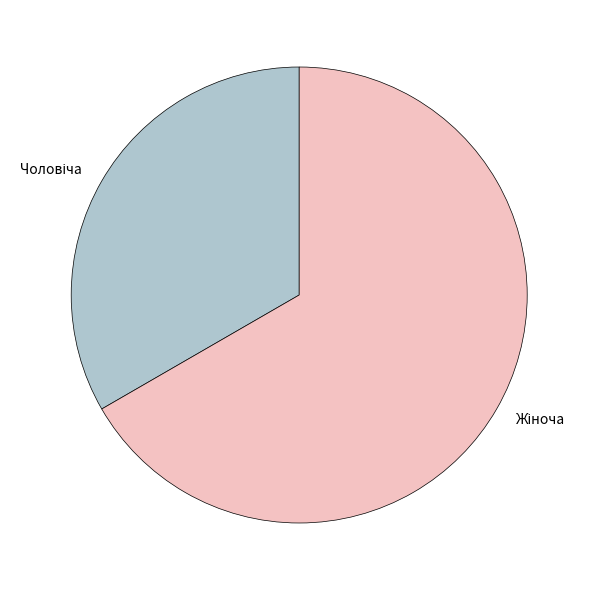

Does any single category account for the majority?

Yes